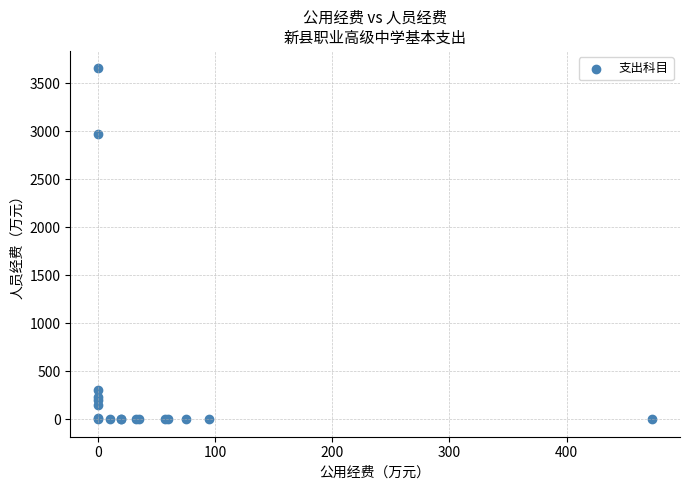

What Y value in the scatter plot is closest to 1826?

2974.9